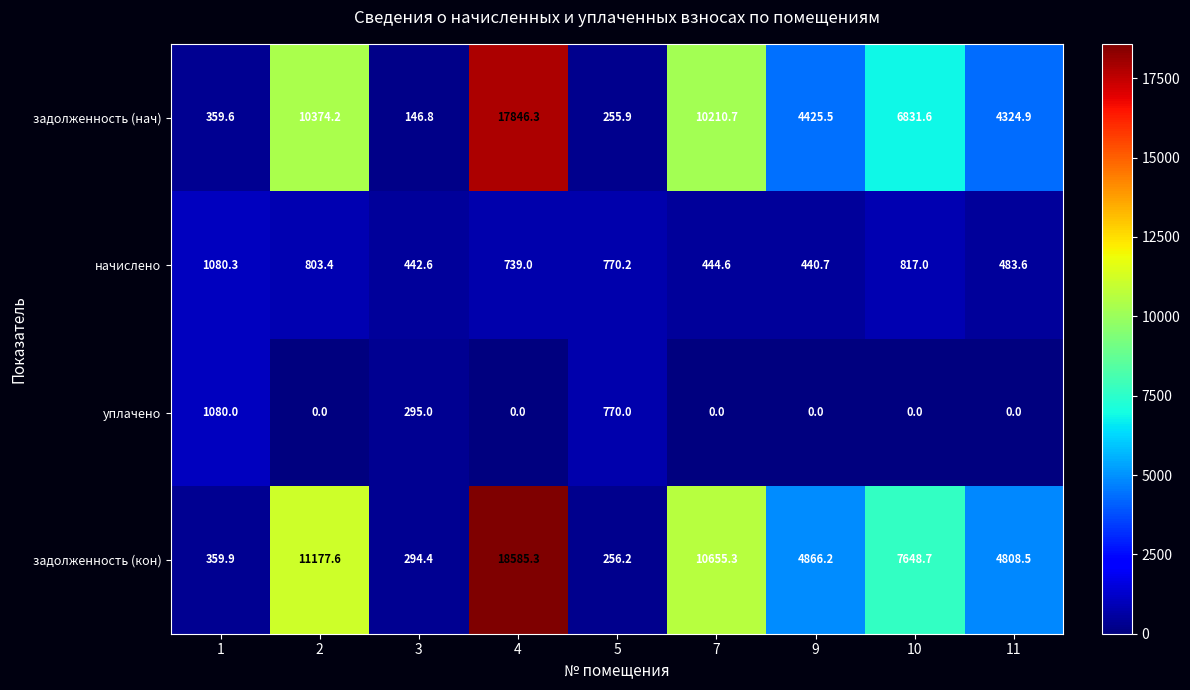

At which category is the sum across all series the highest?

4